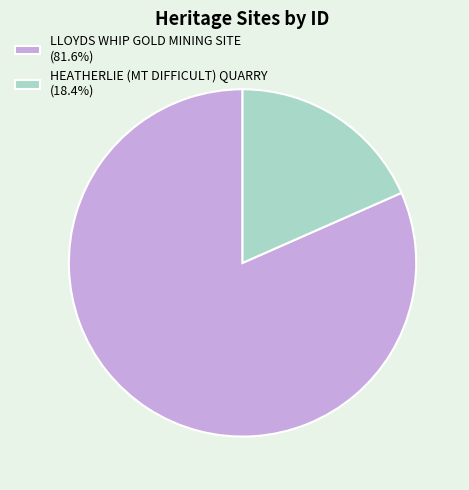

Is there a majority slice in this chart?

Yes